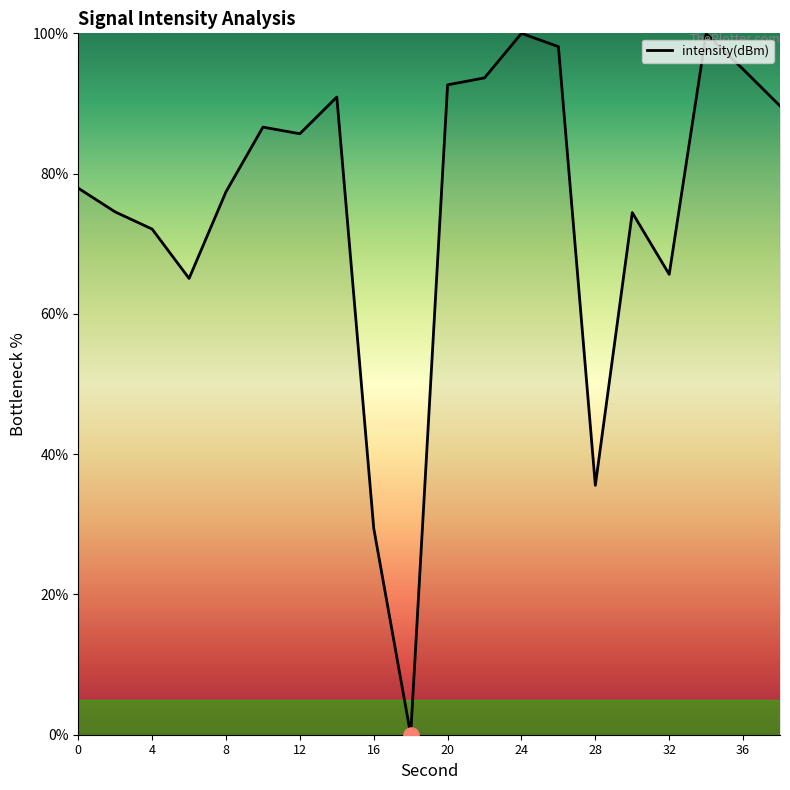

What is the difference between the maximum and minimum values?

100.0